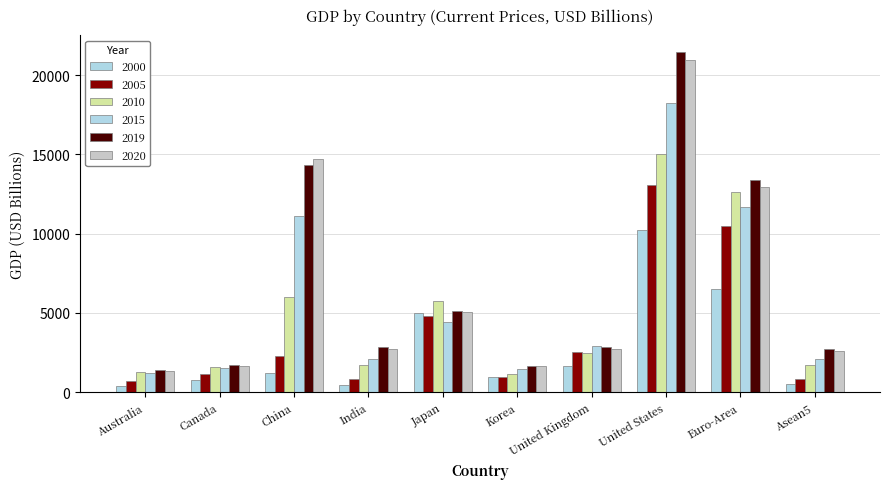

What is the label of the 6th bar from the right?

Japan